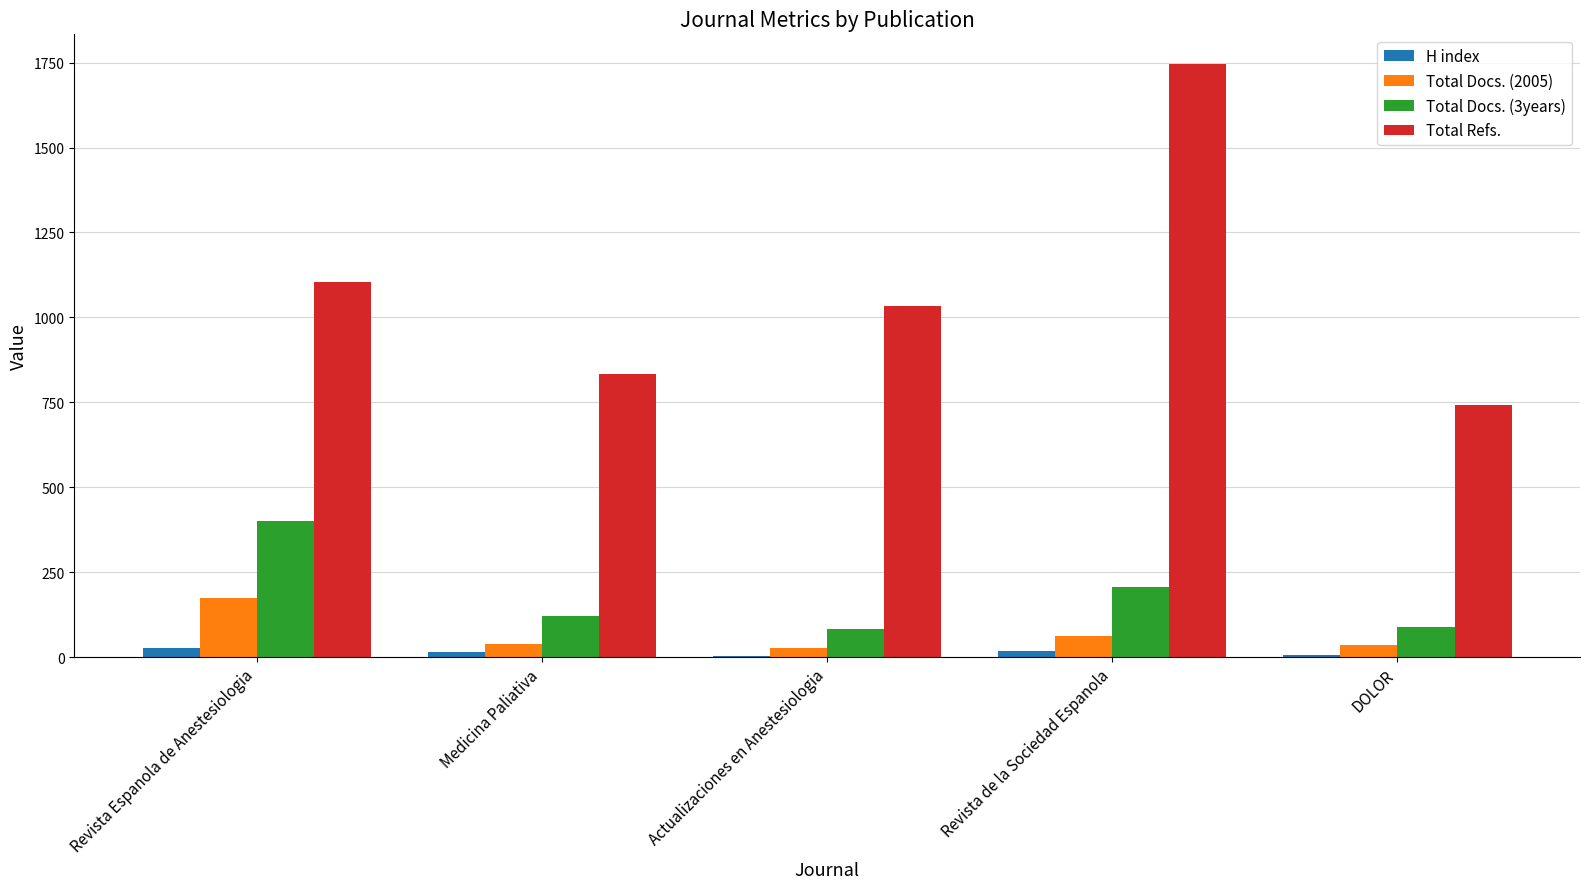

Which label corresponds to the largest value in the chart?

Revista de la Sociedad Espanola